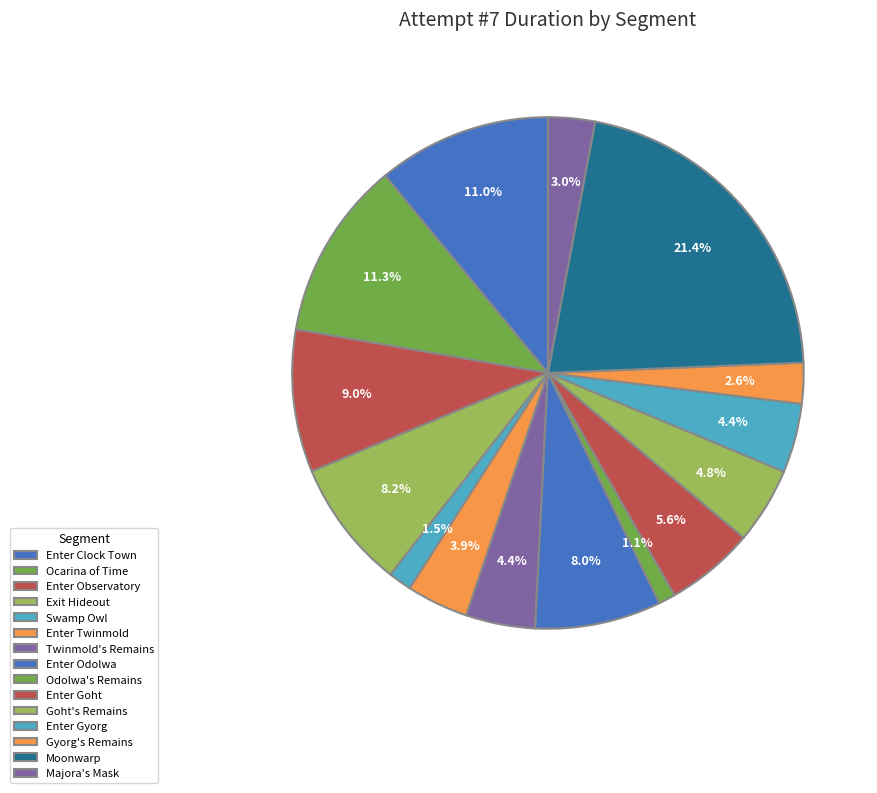

Is it true that Enter Clock Town is 11% of the pie?

True